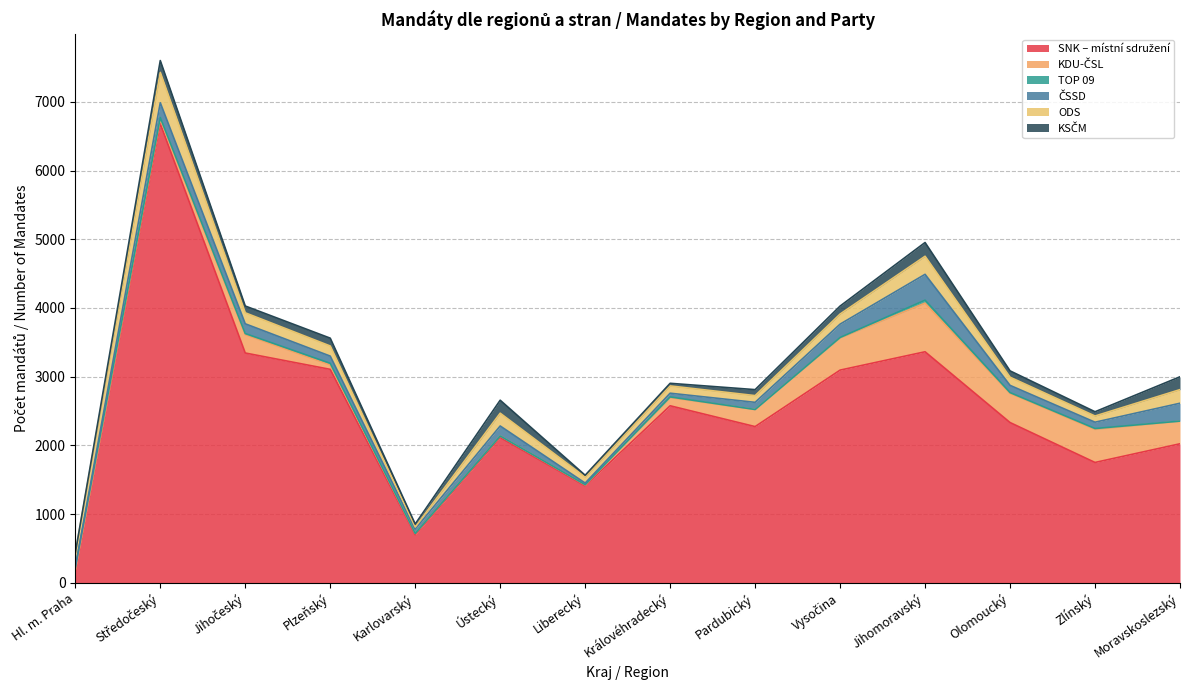

At which category is the sum across all series the highest?

Středočeský